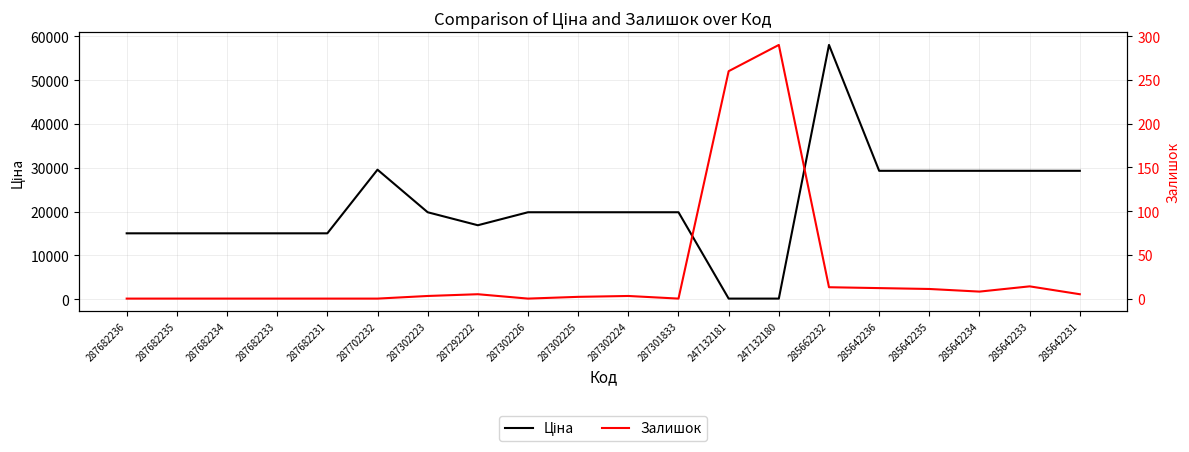

Which label corresponds to the smallest value in the chart?

287682236